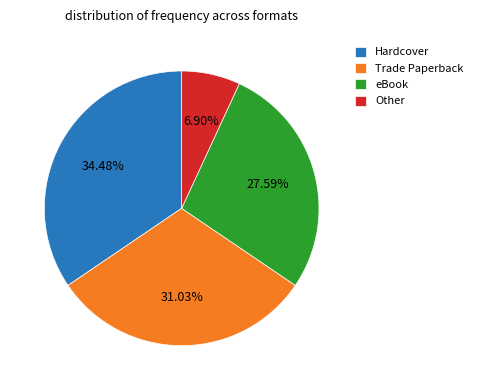

What percentage is the Hardcover slice, to the nearest percent?

34%